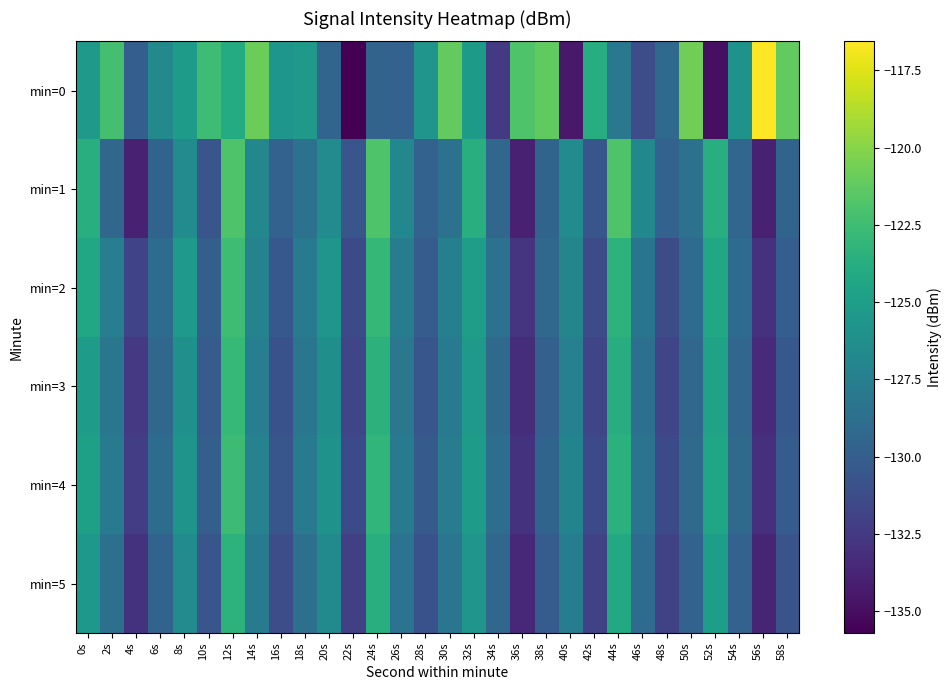

Between 20s and 46s, which is larger?

20s